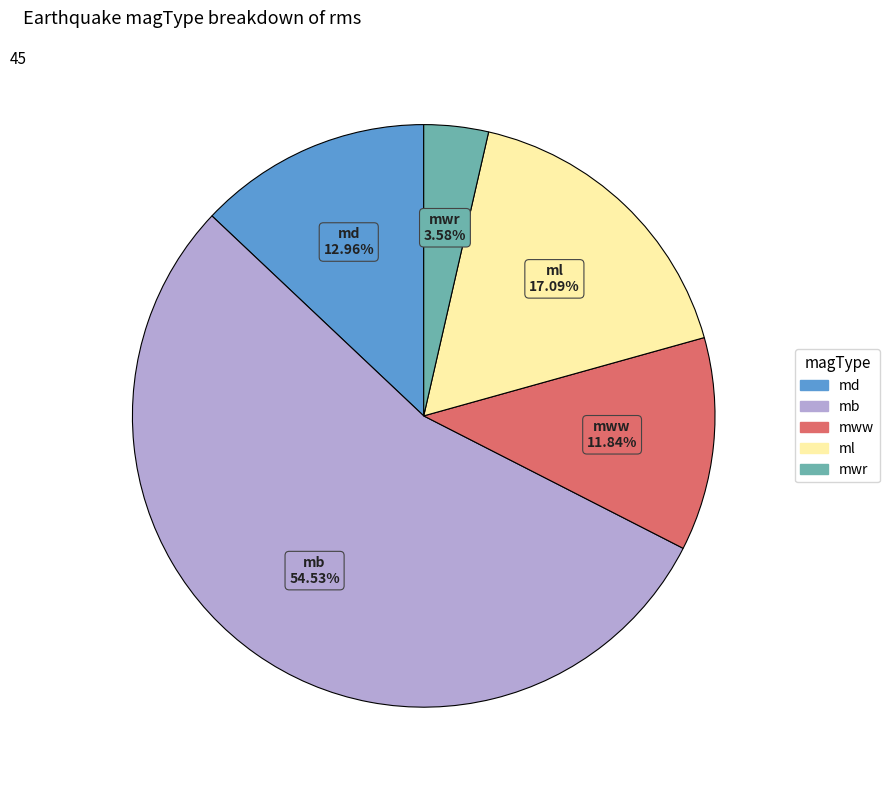

Is it true that md is 20% of the pie?

False